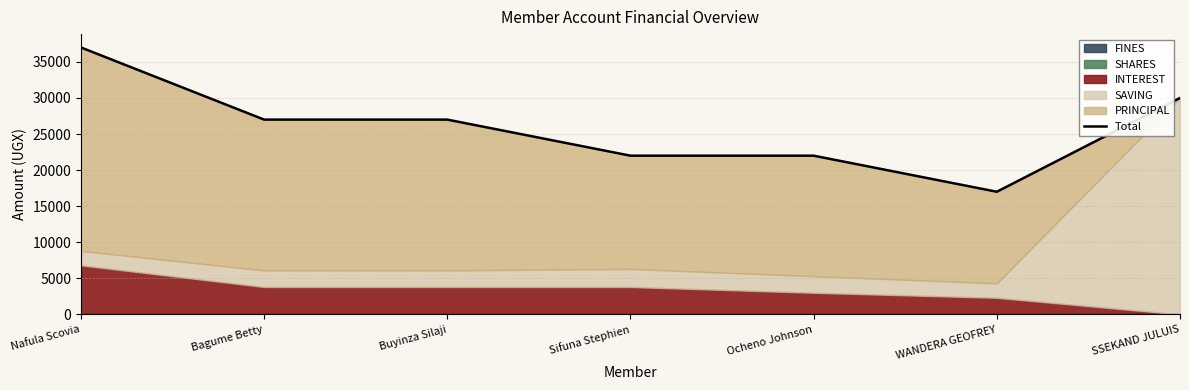

True or false: the data shows 27000 at Buyinza Silaji.

True